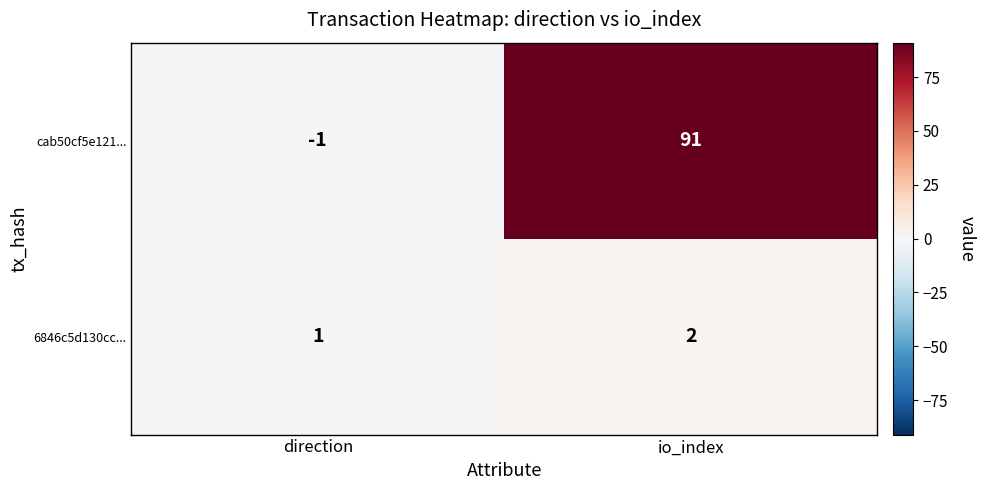

Count the number of data series in this chart.

2